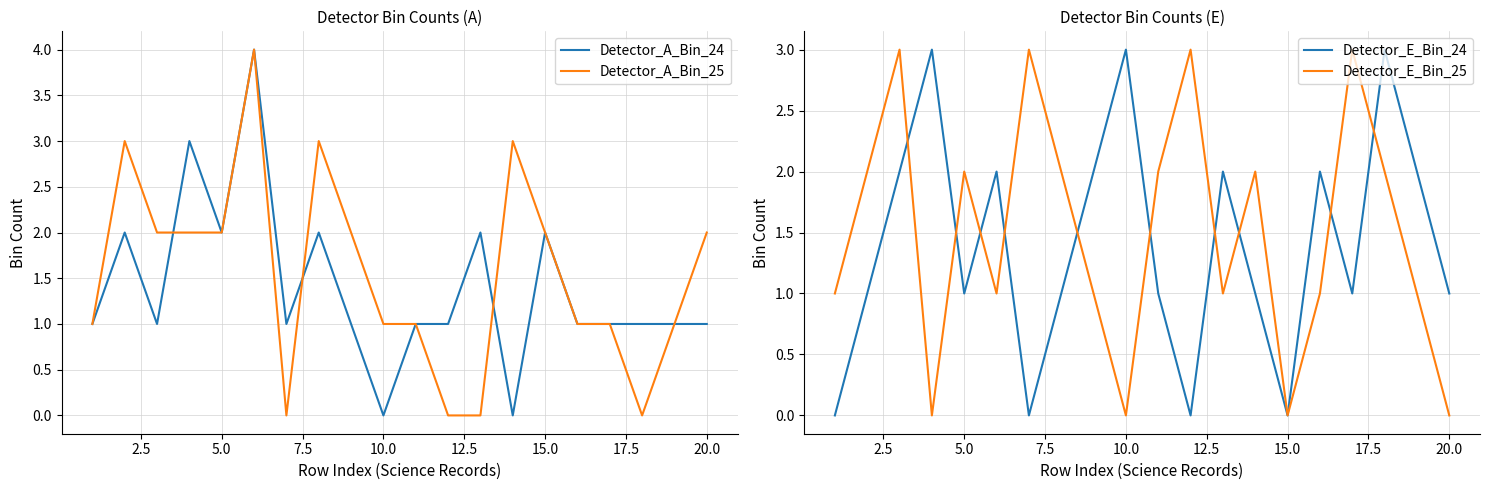

What is the highest value of the Detector_A_Bin_25 series?

4